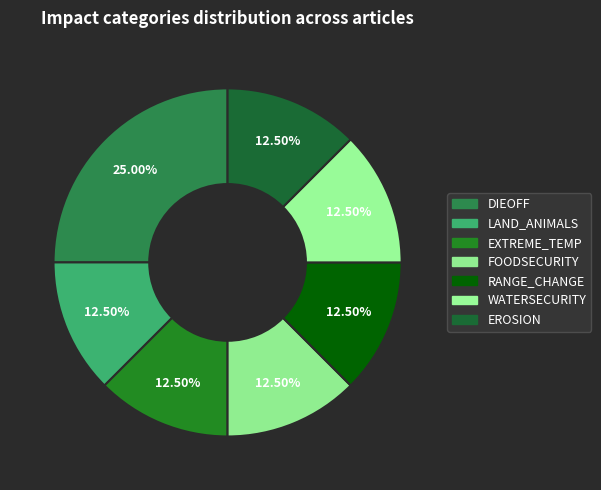

Count the number of slices in the pie.

7